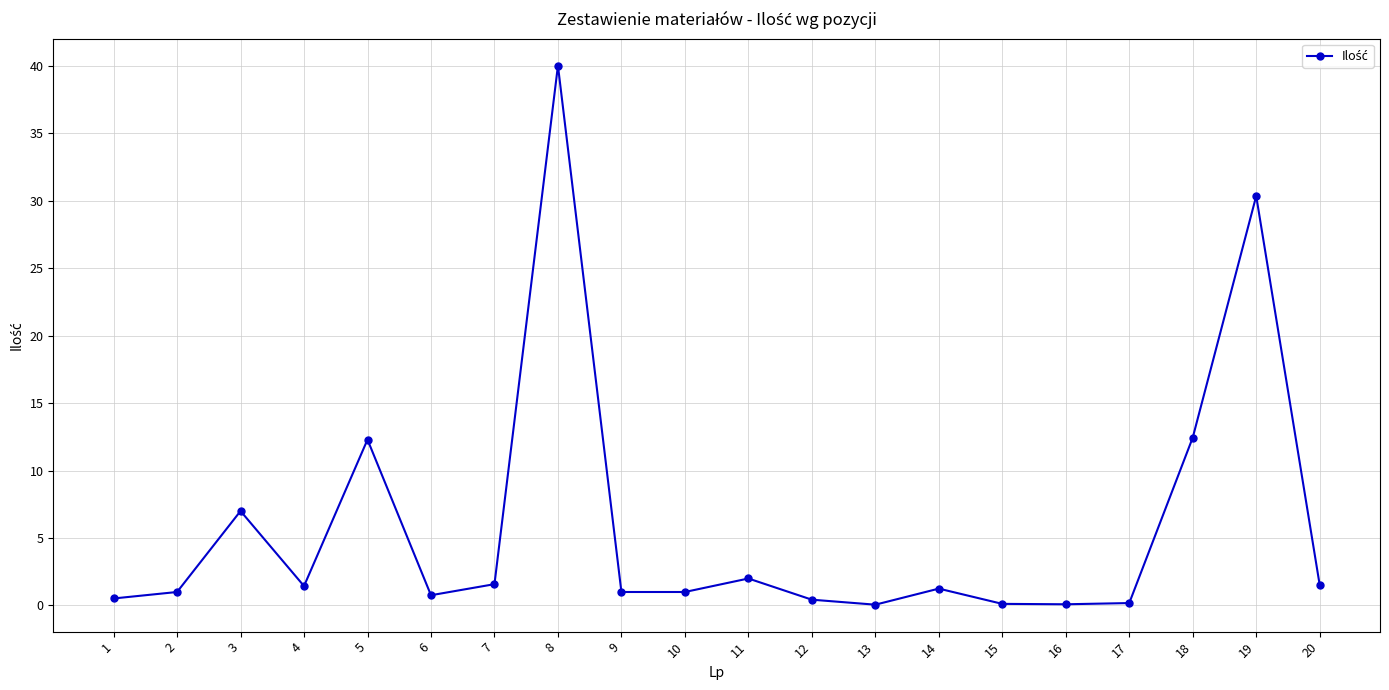

What is the value of the 12th point from the left?

0.4